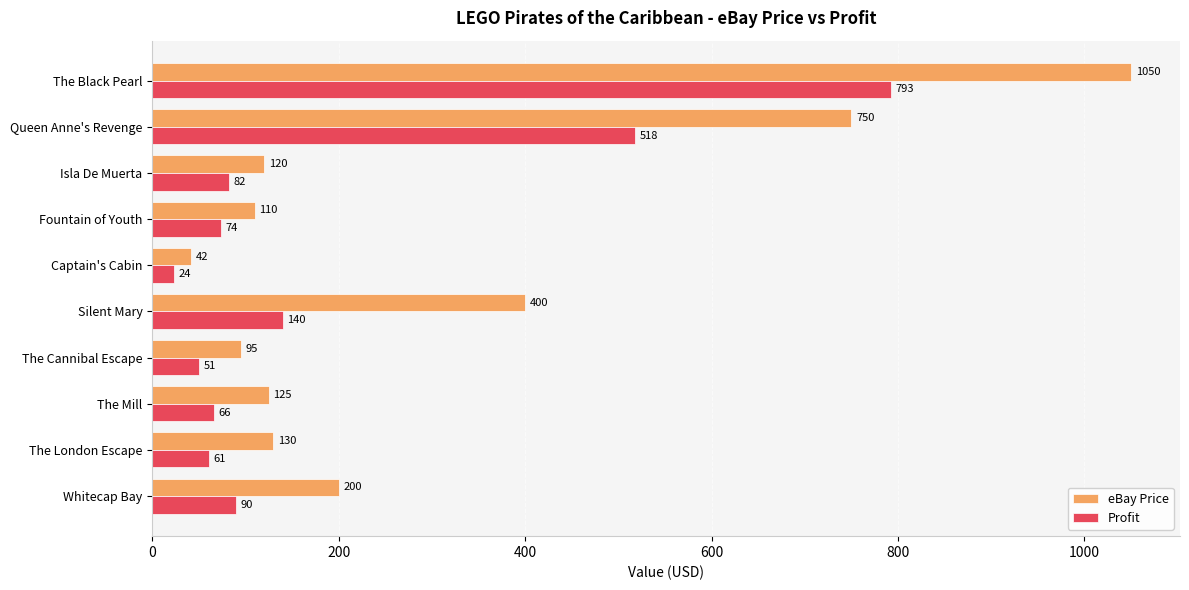

What are all the series names shown in the legend?

eBay Price, Profit